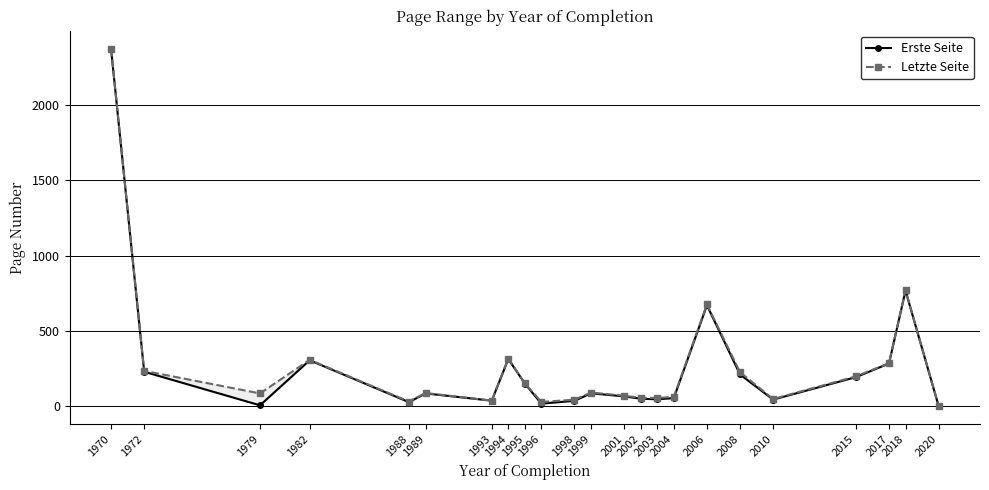

Which category has the lowest value in the Letzte Seite series?

2020